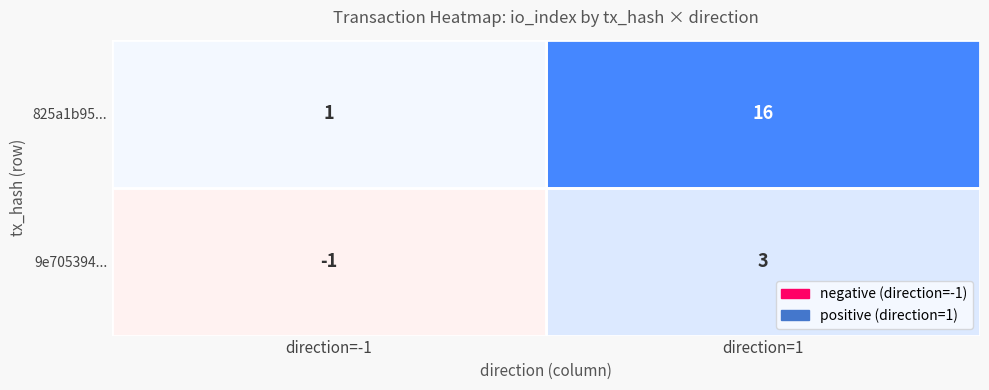

Count the number of data series in this chart.

2